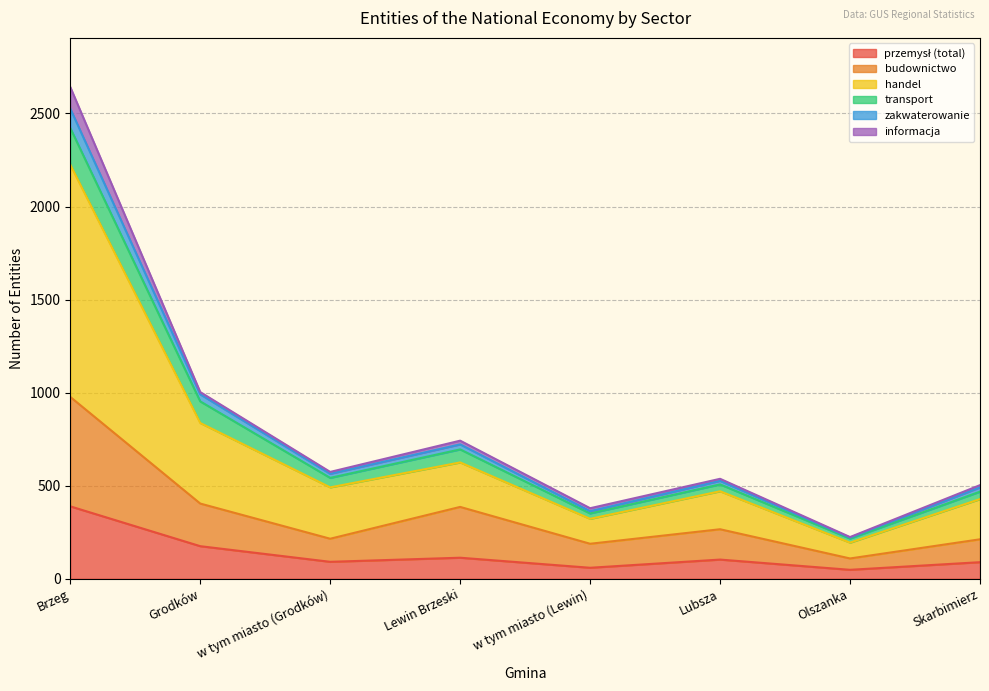

True or false: handel and przemysł (total) cross at least once.

False